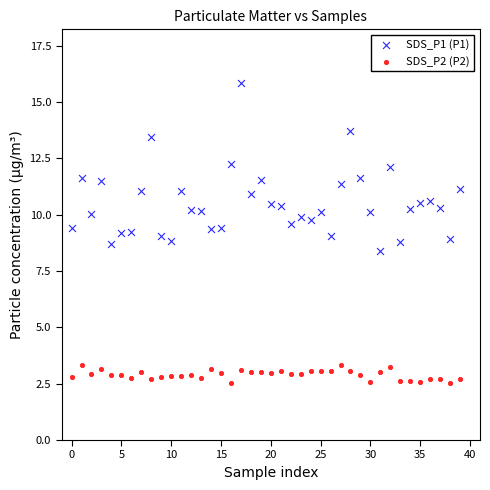

Which series has the widest spread of Y values?

SDS_P1 (P1)